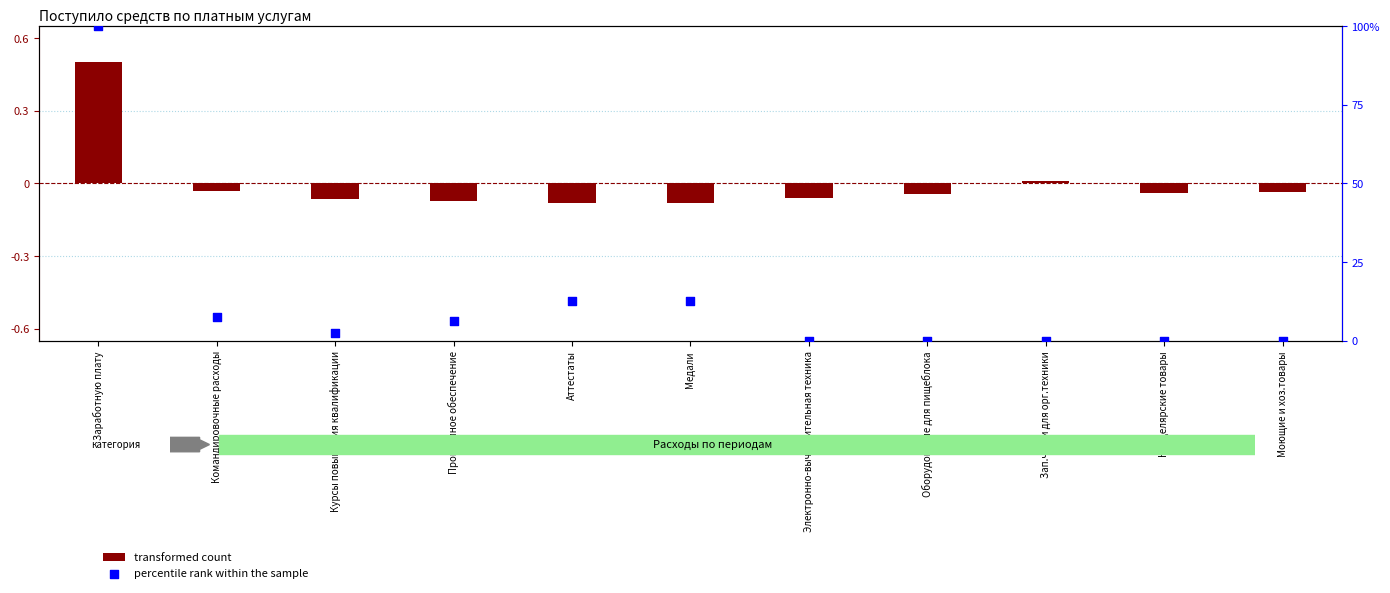

Which series contains the highest Y value?

percentile rank within the sample